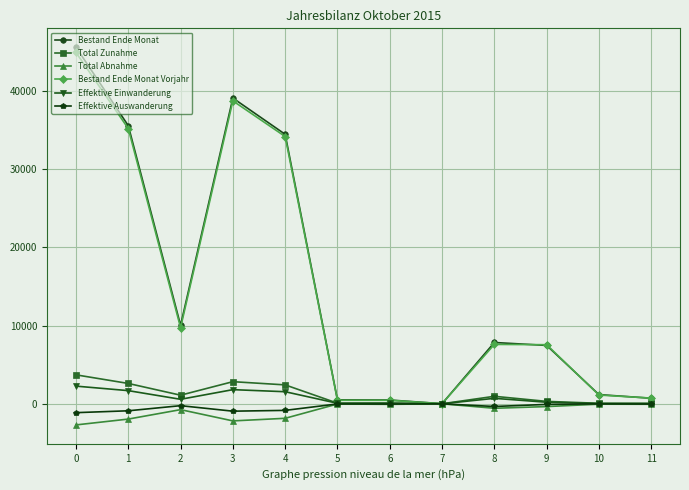

Between 0 and 4, which series saw the biggest shift?

Bestand Ende Monat